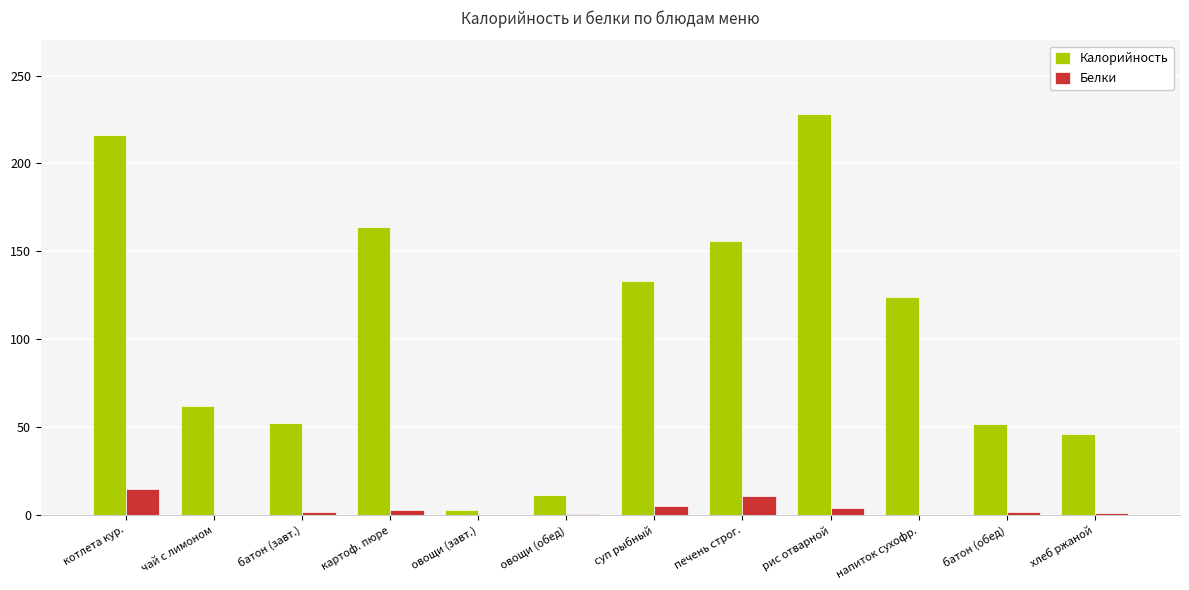

At which label is Калорийность closest to 115?

напиток сухофр.